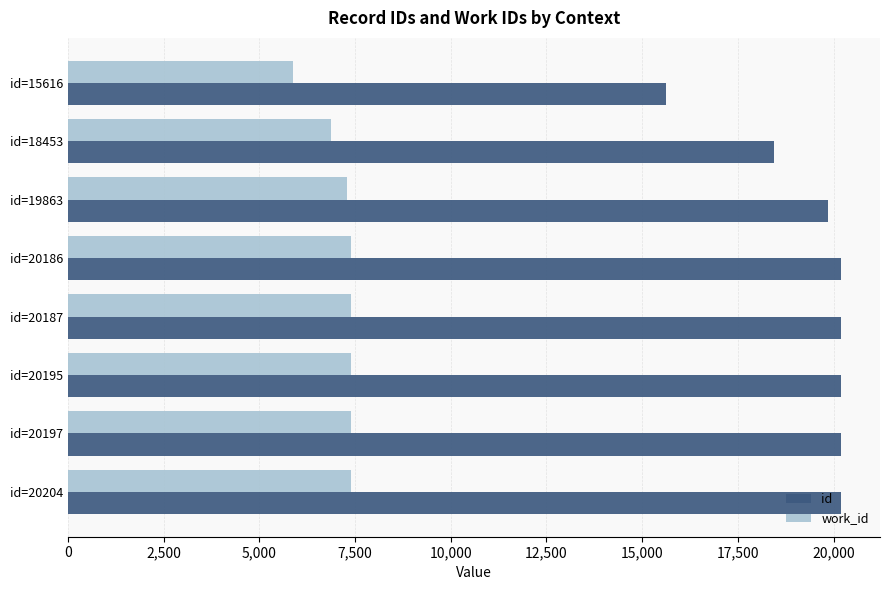

Which series has the widest spread of values?

id